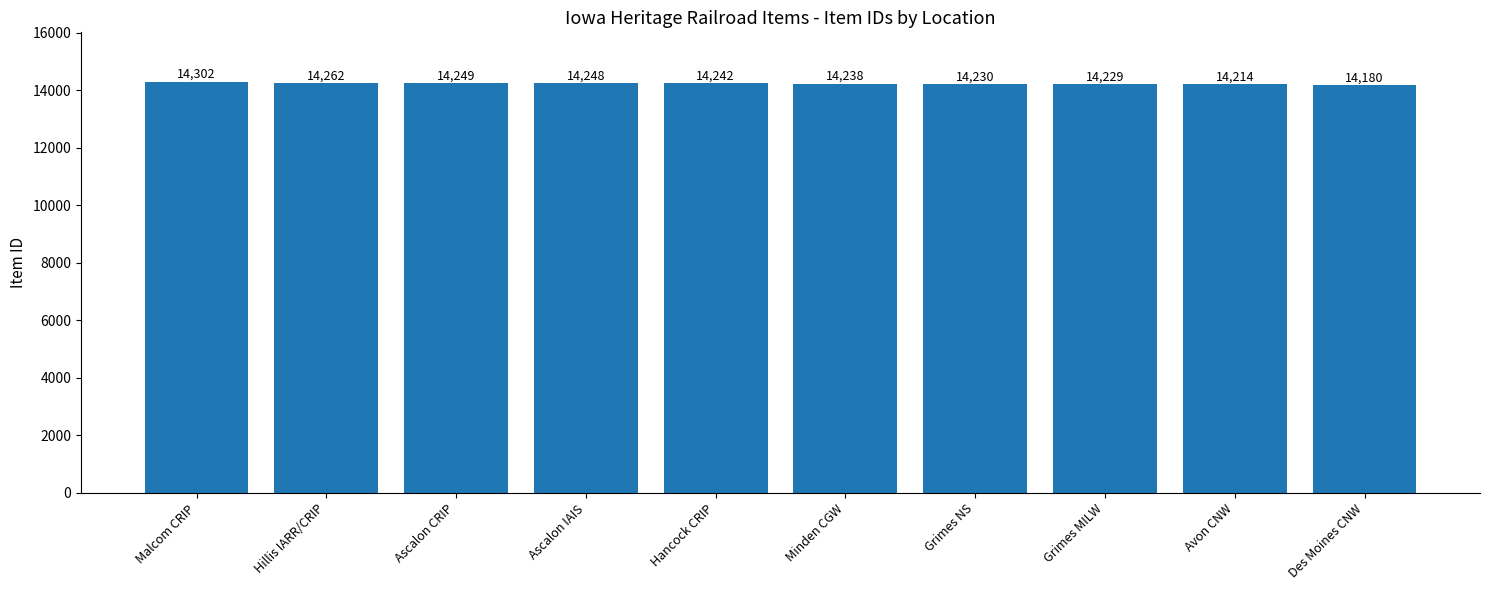

What is the label of the 2nd bar from the left?

Hillis IARR/CRIP